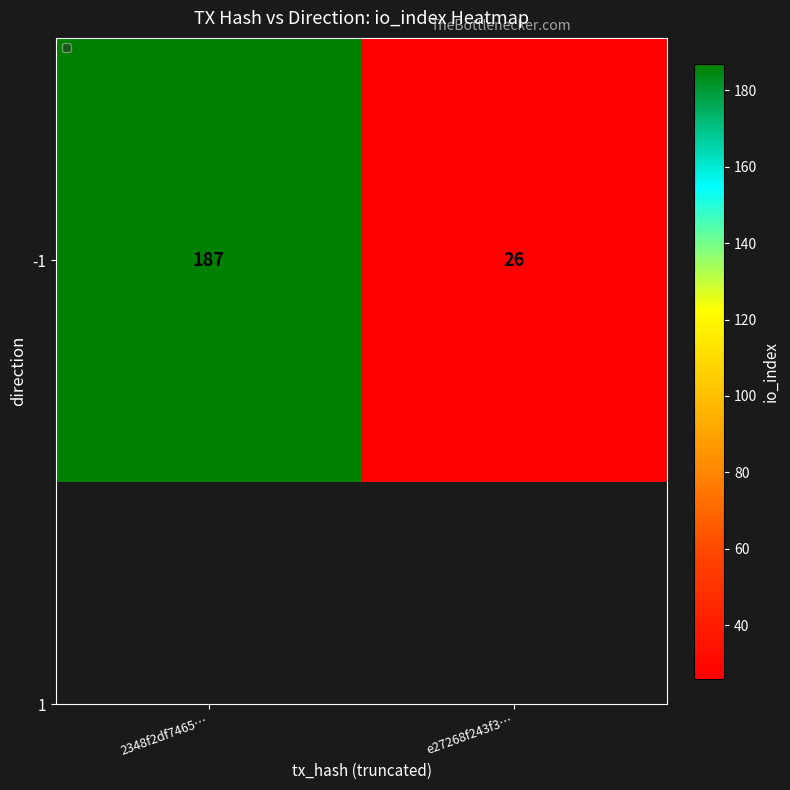

List the labels in order of value, largest first.

2348f2df7465…, e27268f243f3…